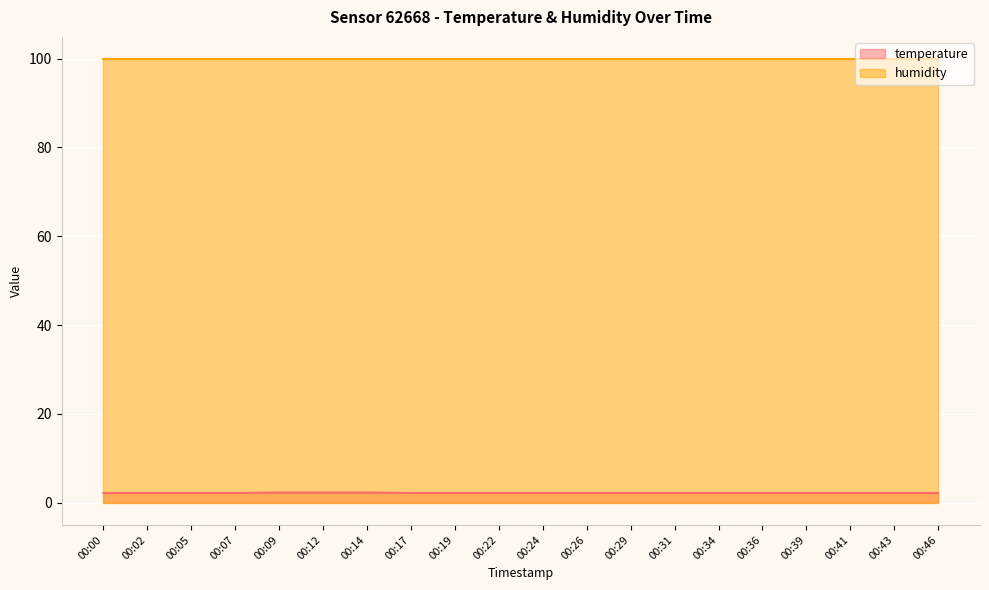

True or false: the data has more than 1 interior local peaks.

False